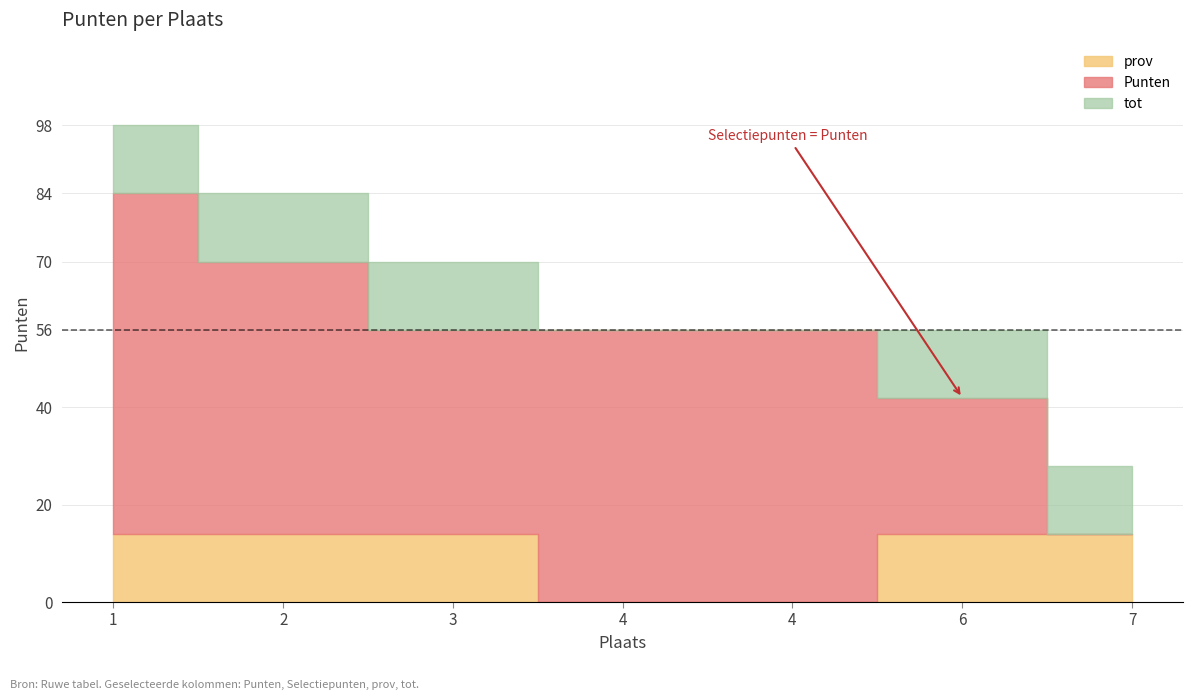

At how many categories does at least one series exceed 95?

1